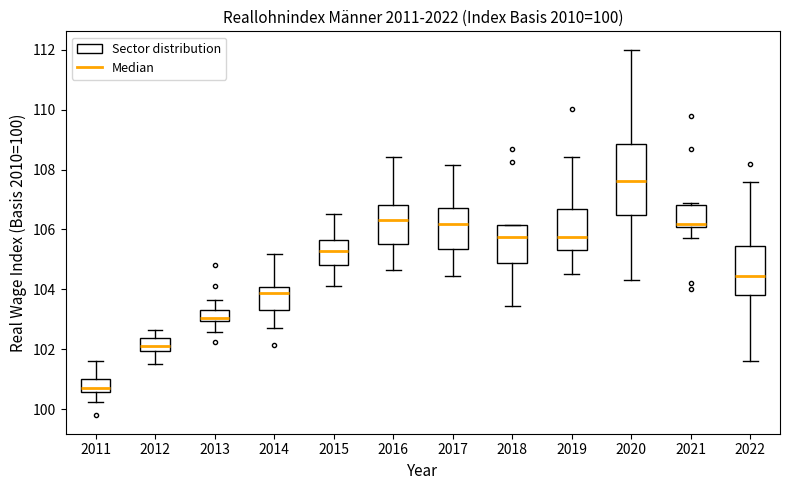

Comparing the boxes themselves (not the whiskers), which one is the tallest?

2020